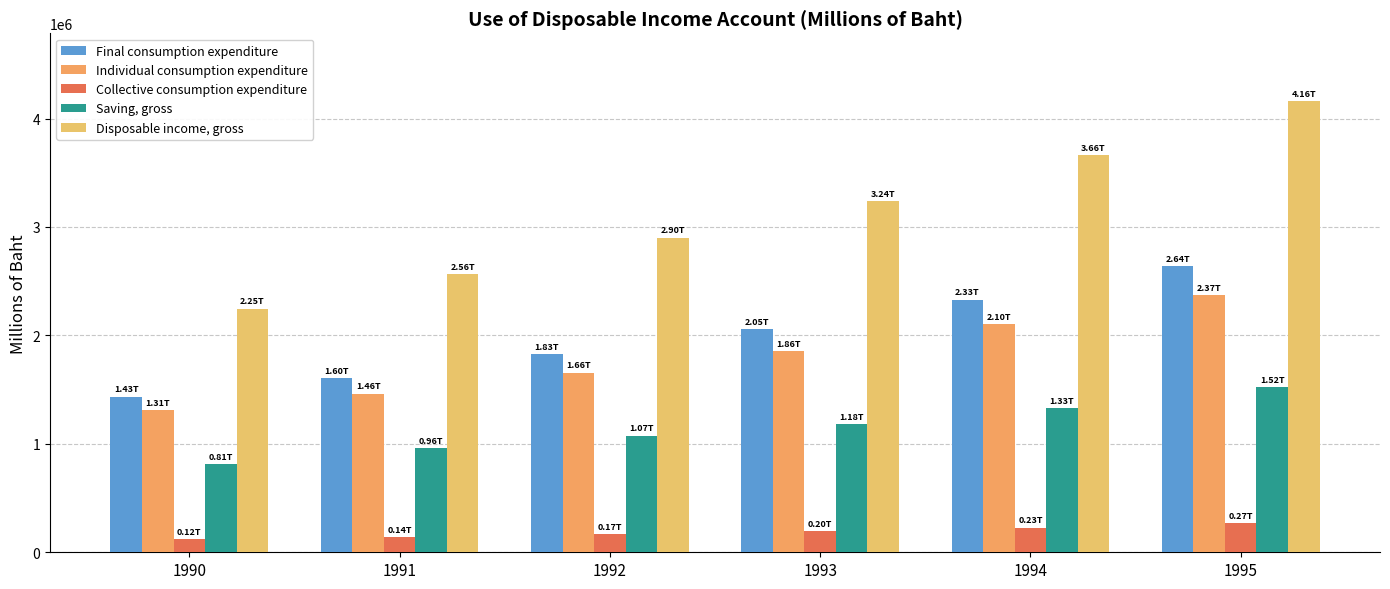

How many distinct data groups are displayed?

5